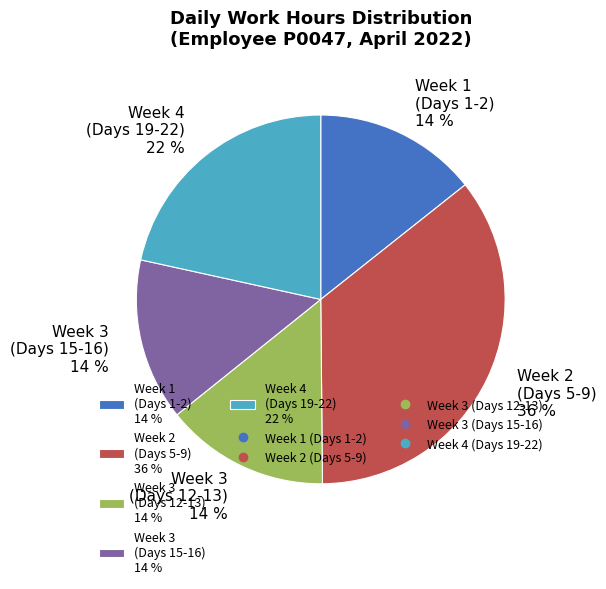

Do Week 4 (Days 19-22) 22 % and Week 3 (Days 12-13) 14 % together represent more than half of the pie?

No